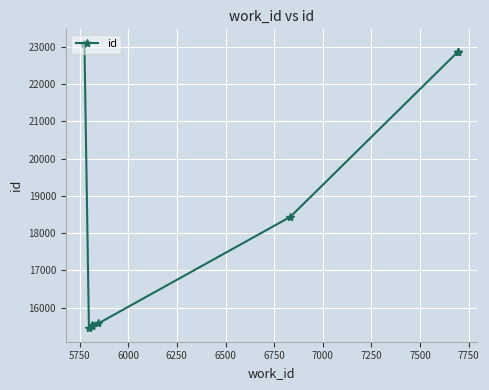

What is the value of the 1st point from the left?

23093